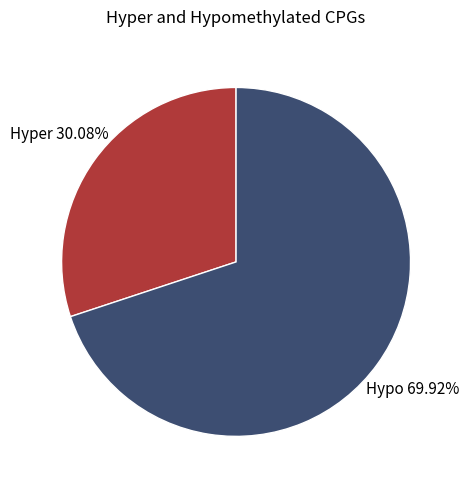

Is there any slice that represents more than half of the pie?

Yes